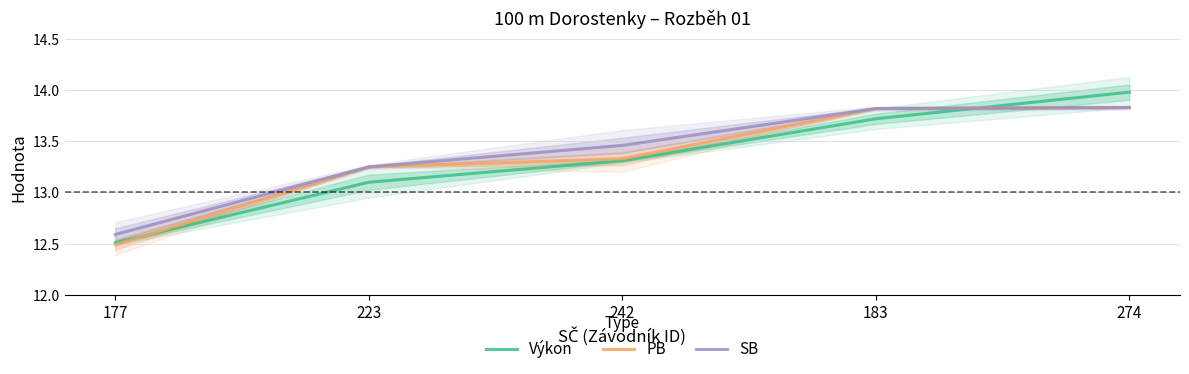

At which label does PB first exceed 13?

223